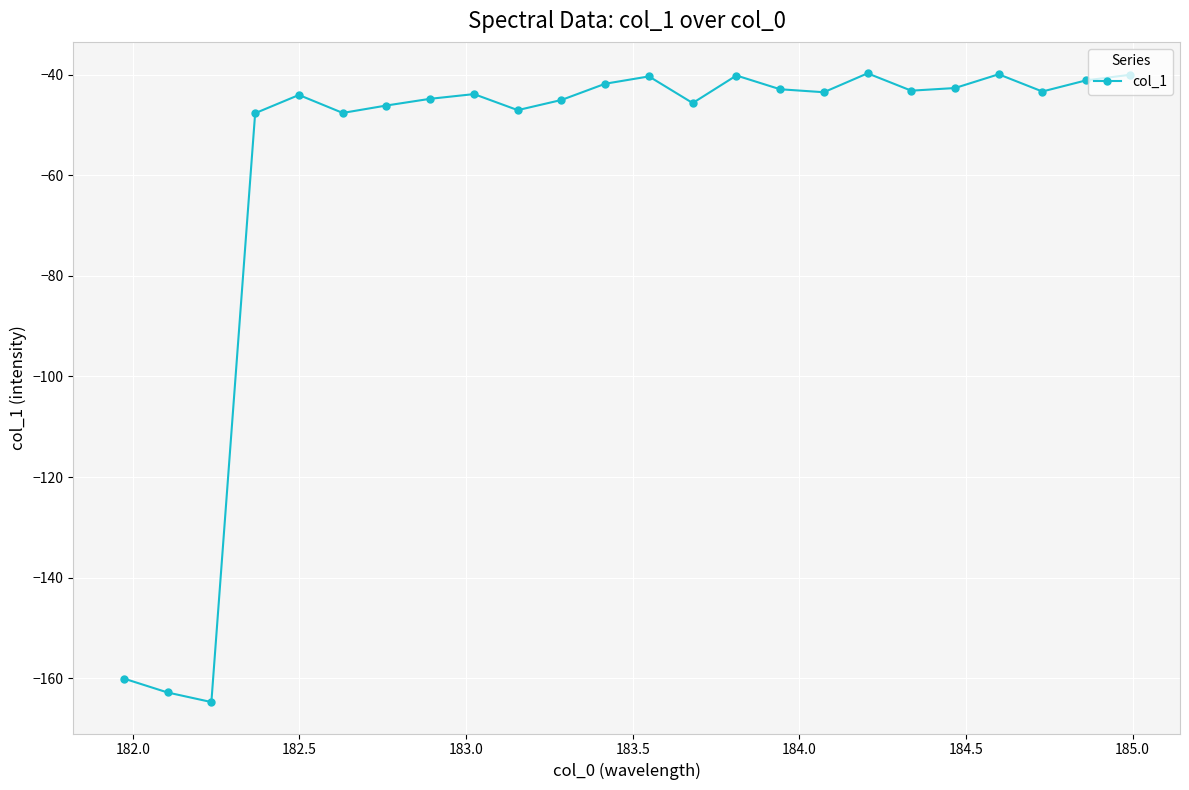

What is the maximum value shown in the chart?

-39.8